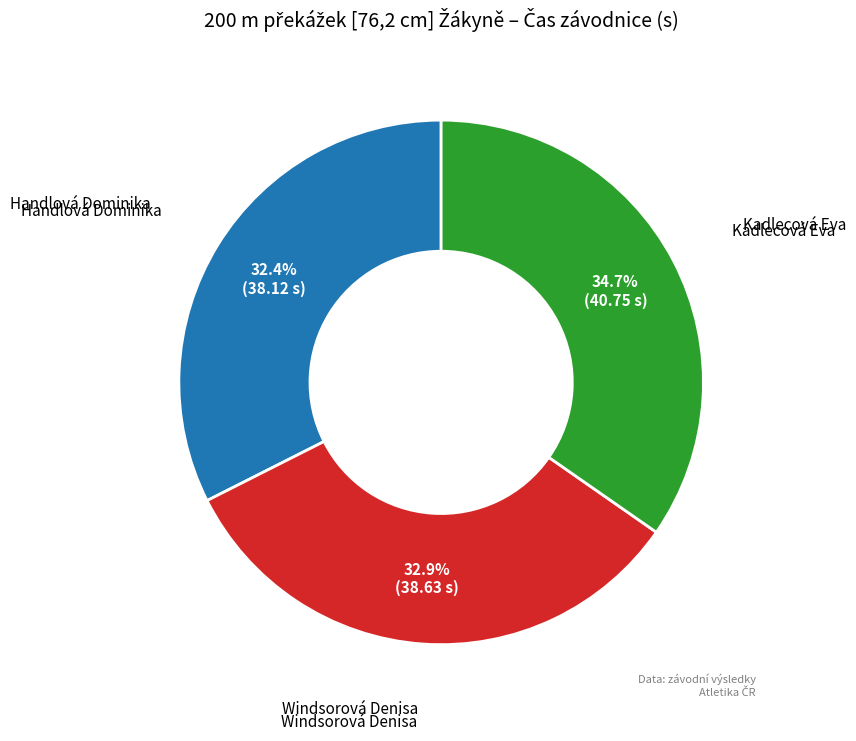

Does any single category account for the majority?

No